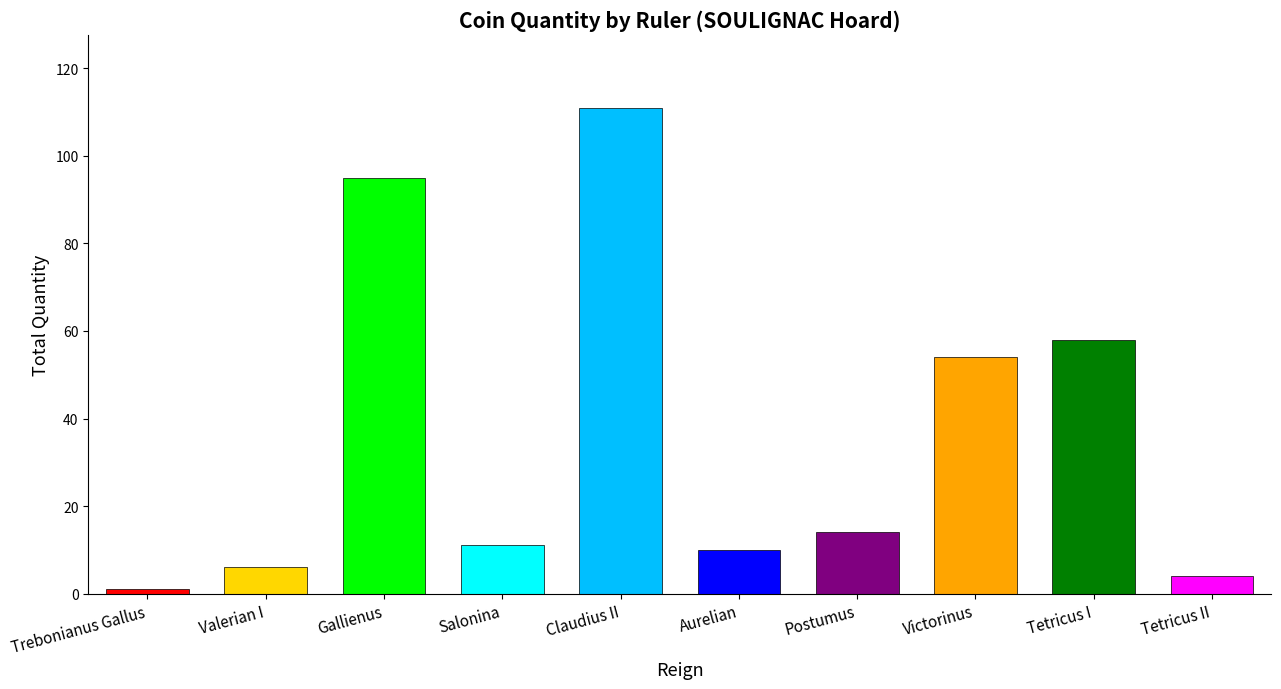

What is the difference between the maximum and minimum values?

110